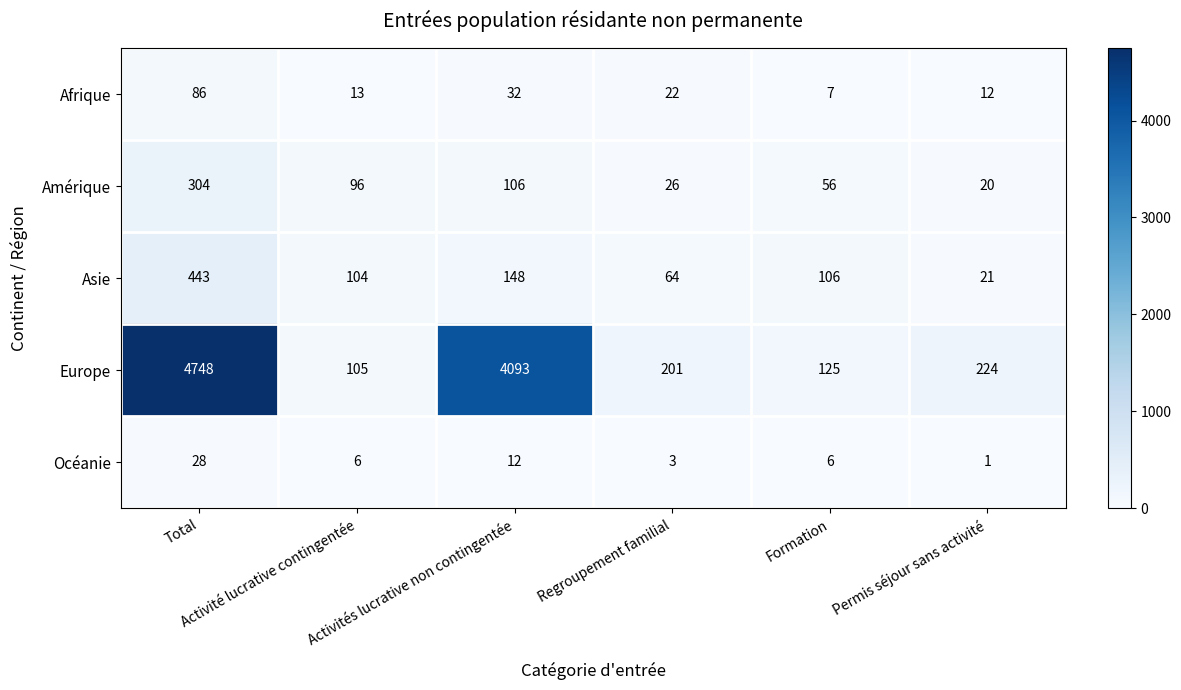

Which series has the largest total across all categories?

Europe